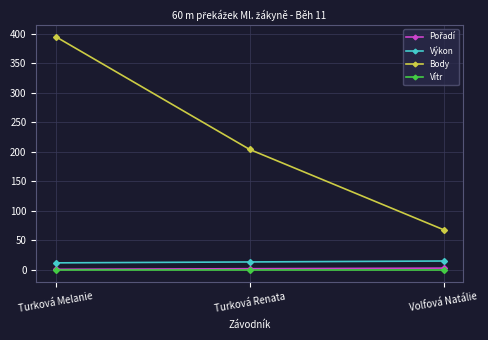

The value of Body at Turková Renata is 204.0. True or false?

True